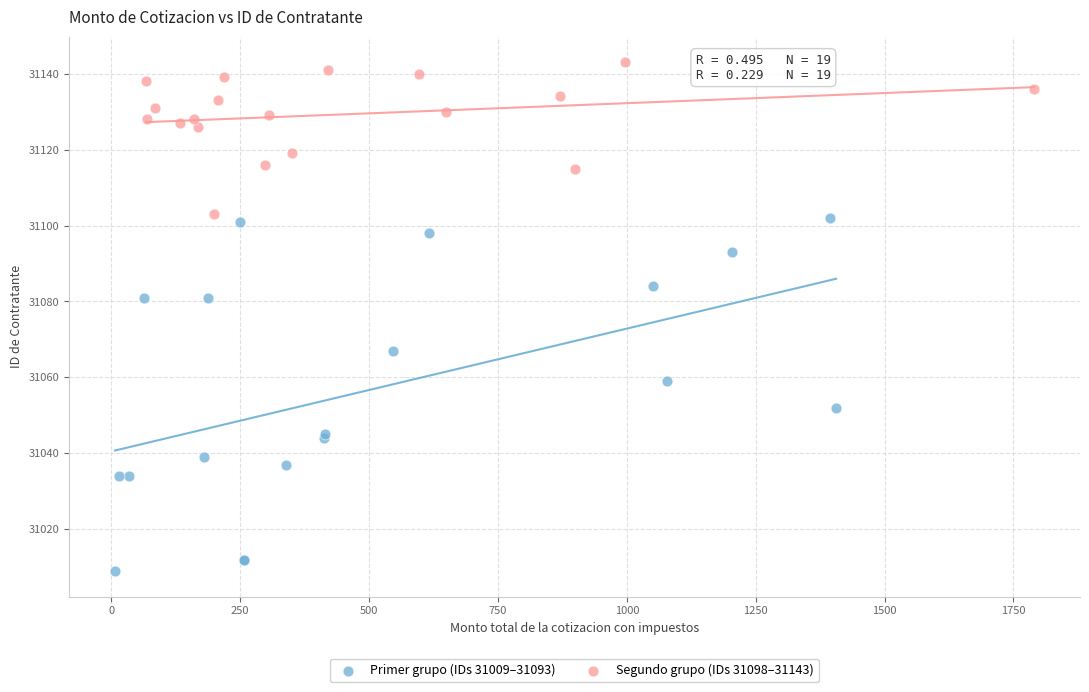

Which series contains the lowest Y value?

Primer grupo (IDs 31009–31093)